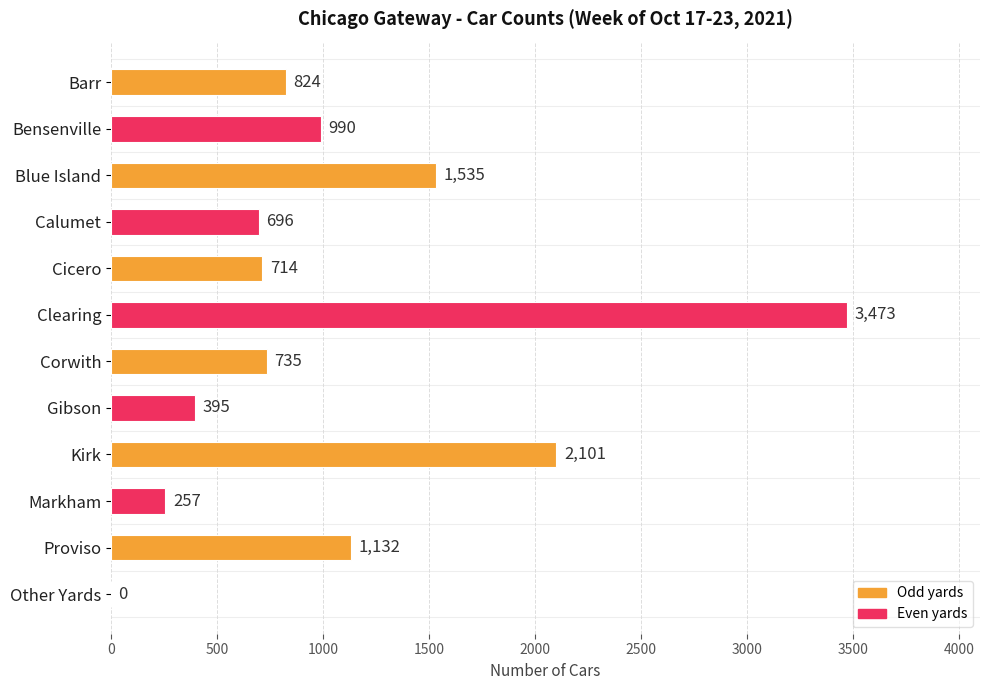

Are the bars grouped side by side (vs. stacked)?

No